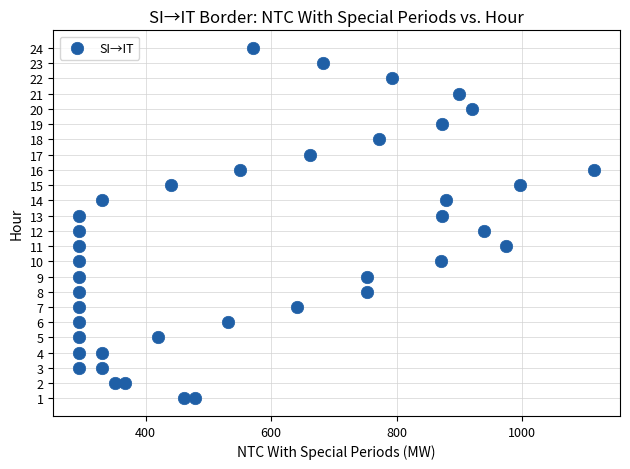

What is the range of X values (max minus min)?

821